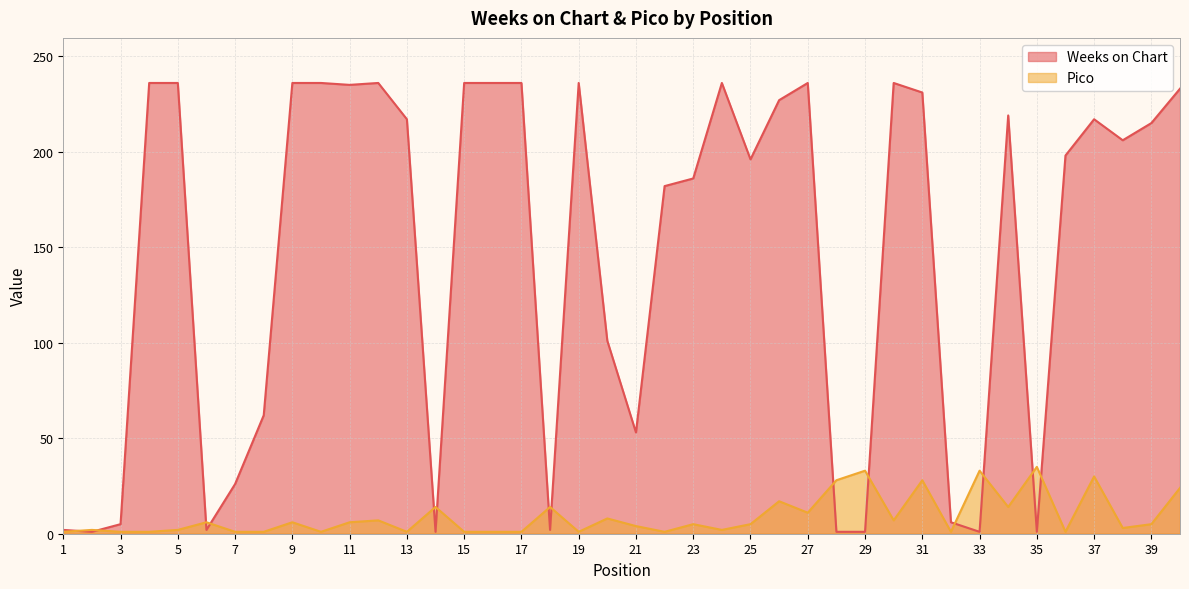

At which label is Weeks on Chart closest to 118?

20